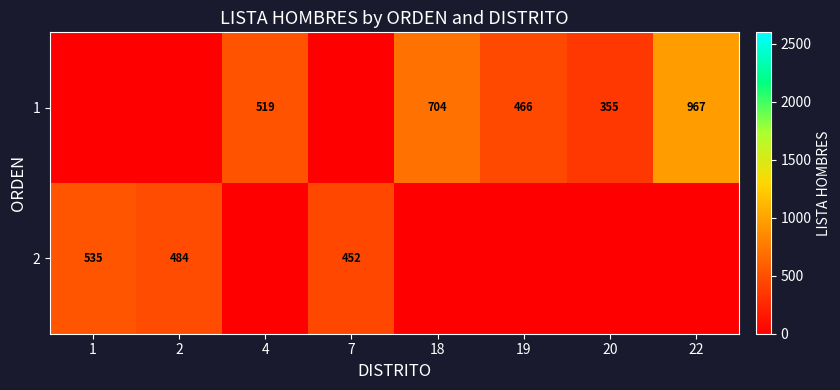

The 1 series shows 466 at 19. True or false?

True